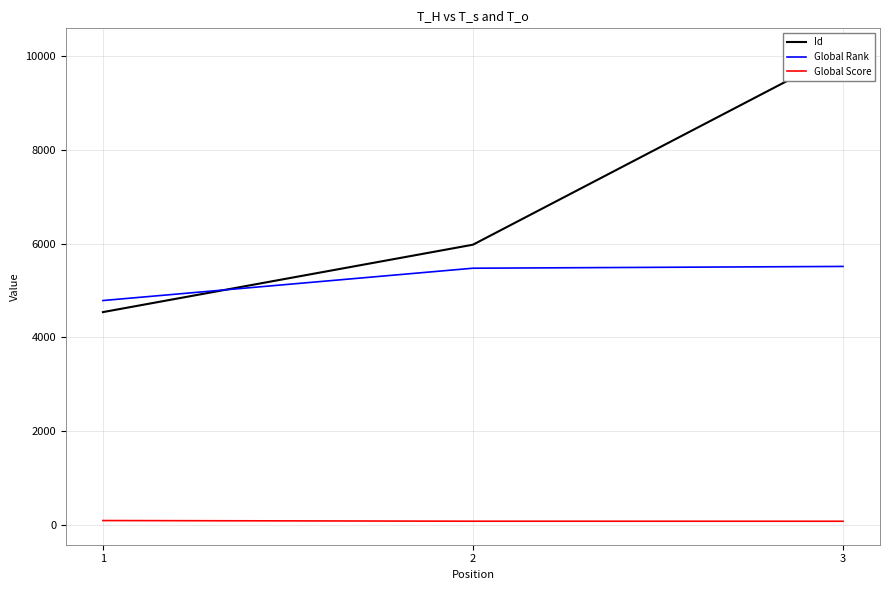

List the series in order of their peak value, highest first.

Id, Global Rank, Global Score